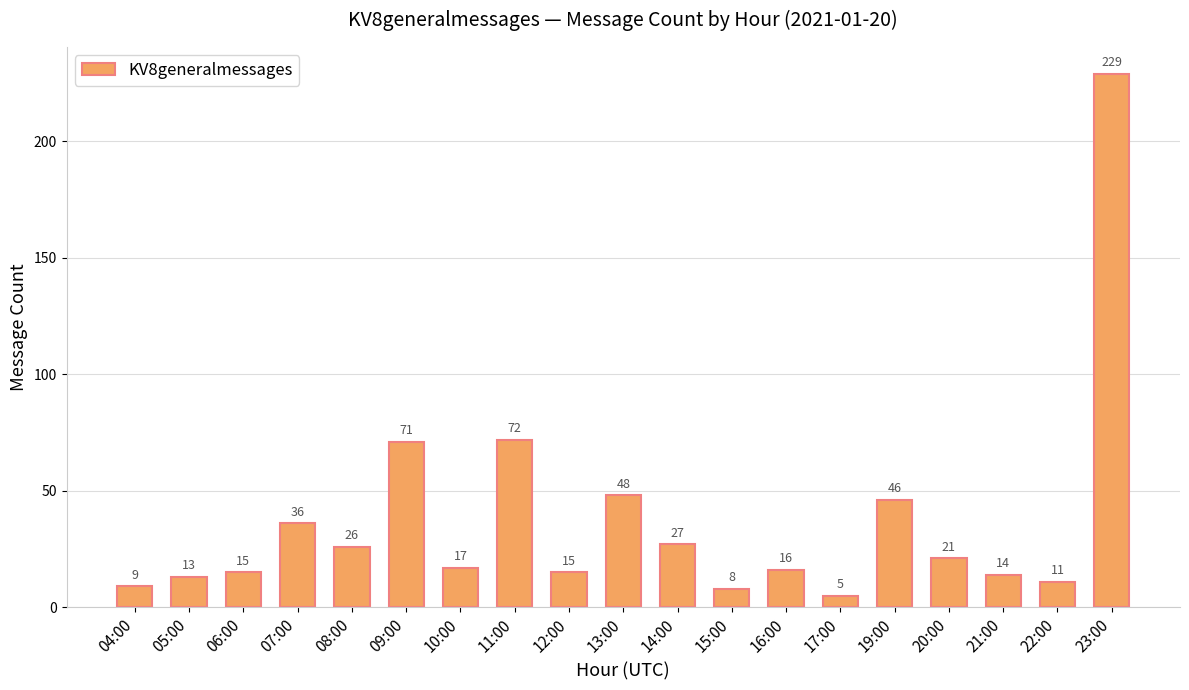

What is the minimum value shown in the chart?

5